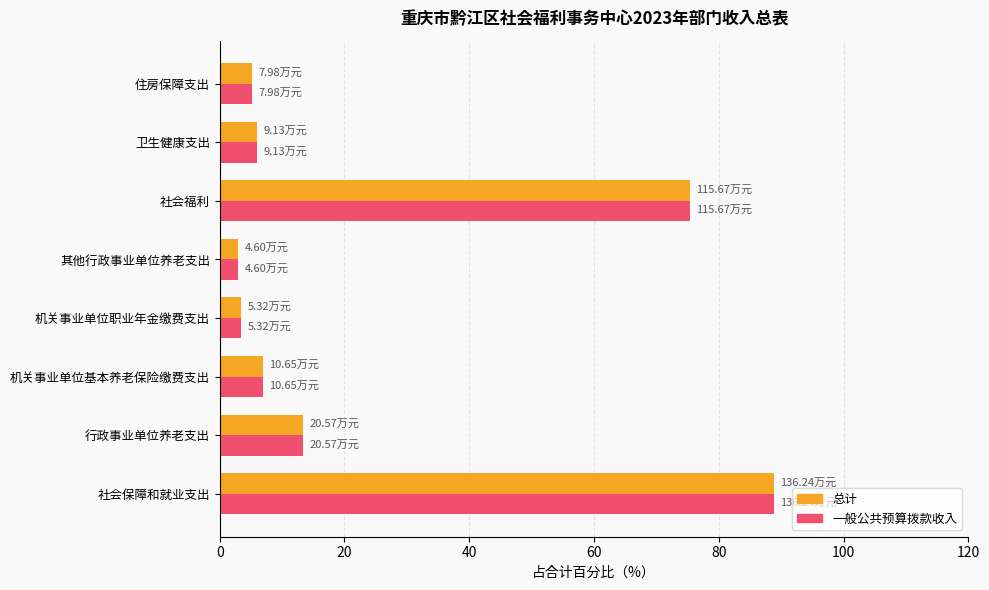

Where is 一般公共预算拨款收入 nearest to the value 45?

社会福利